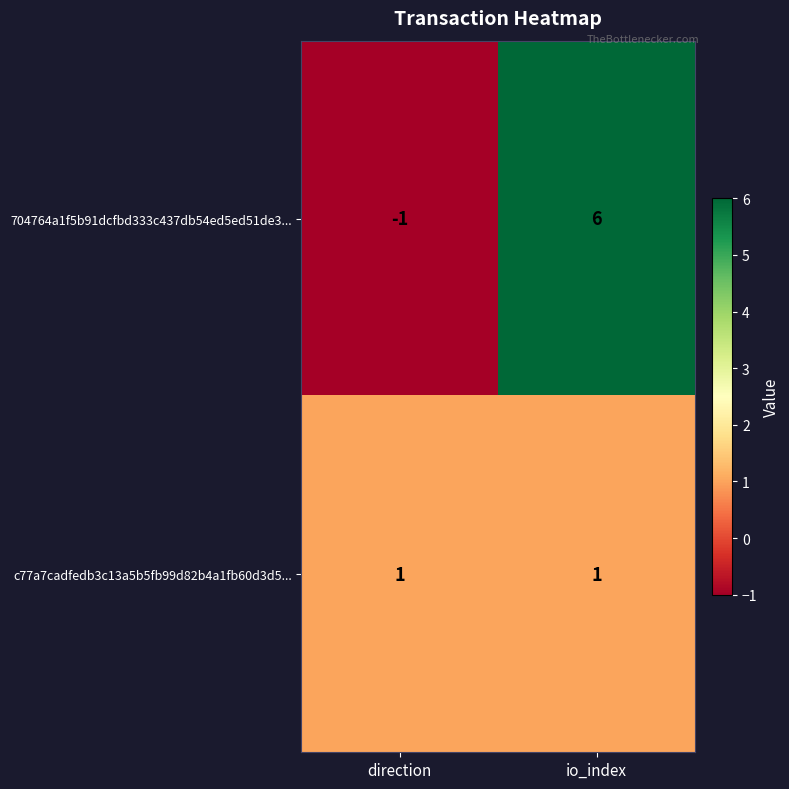

At which label is 704764a1f5b91dcfbd333c437db54ed5ed51de3... closest to 2?

direction